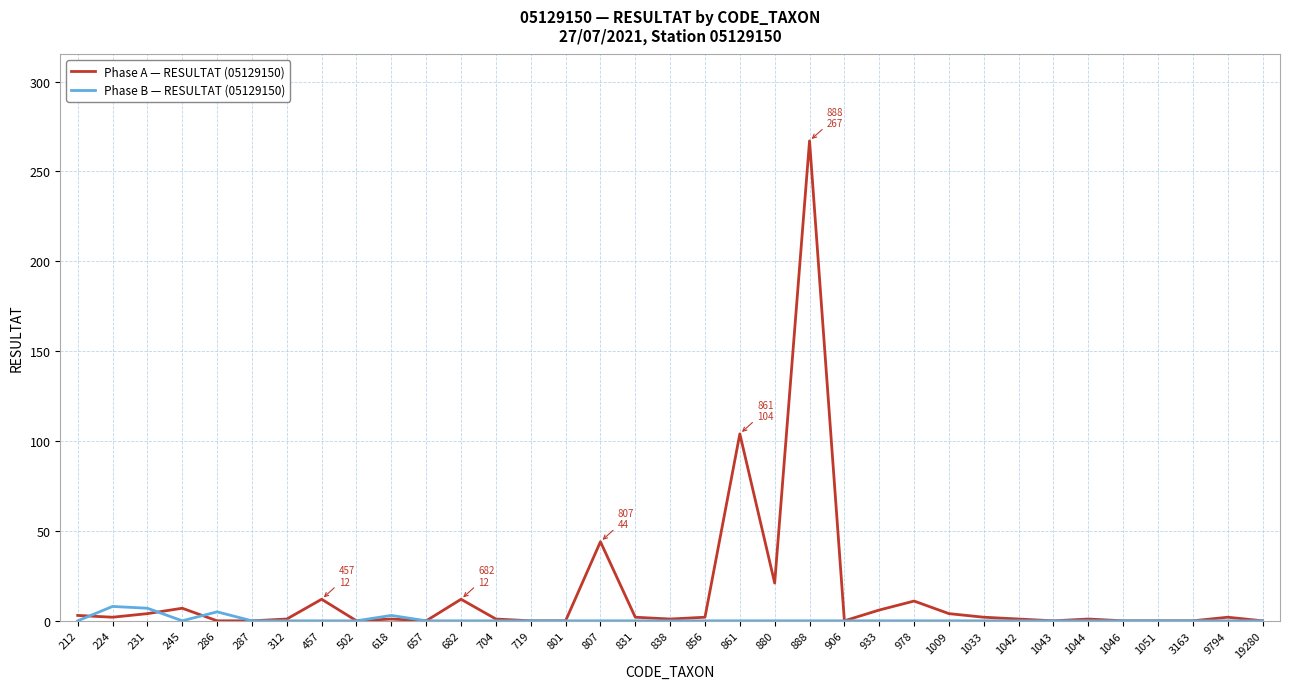

What is the total value across all series at 933?

6